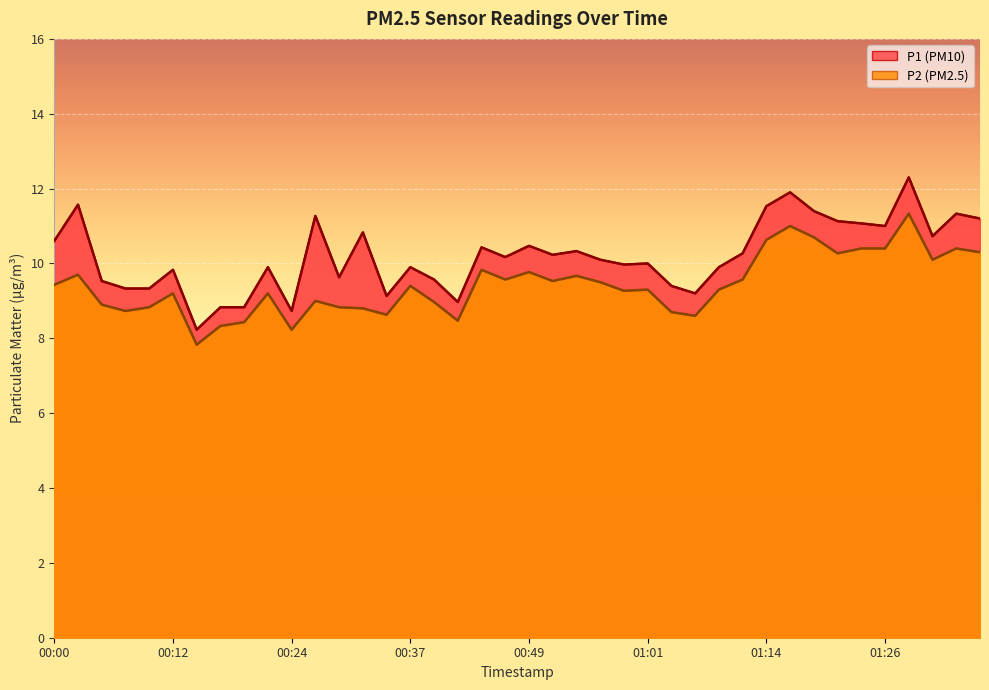

How many values in the P1 series are below 10?

18